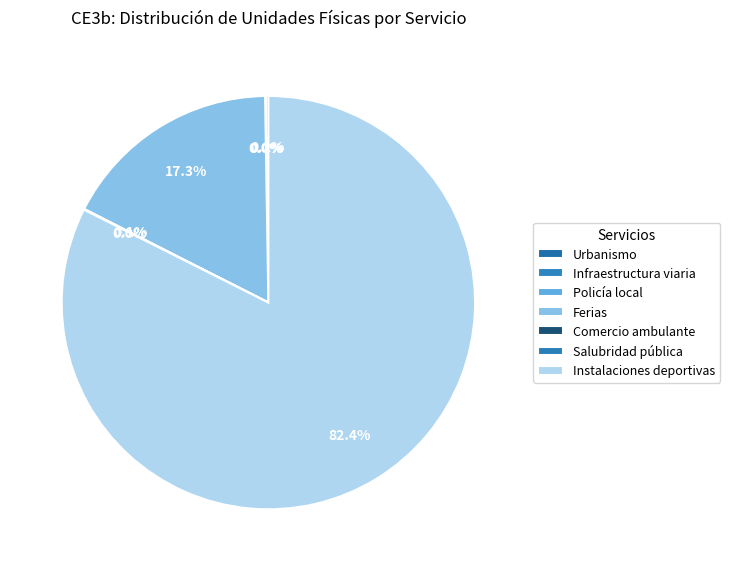

What is the largest slice in the pie chart?

Instalaciones deportivas